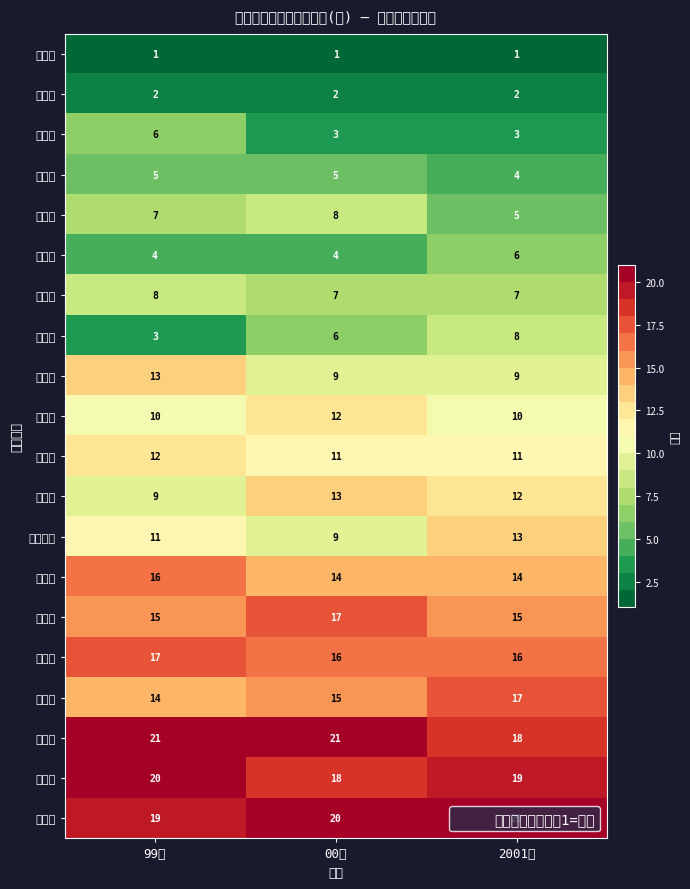

Which series changed the most between 99年 and 2001年?

長崎県